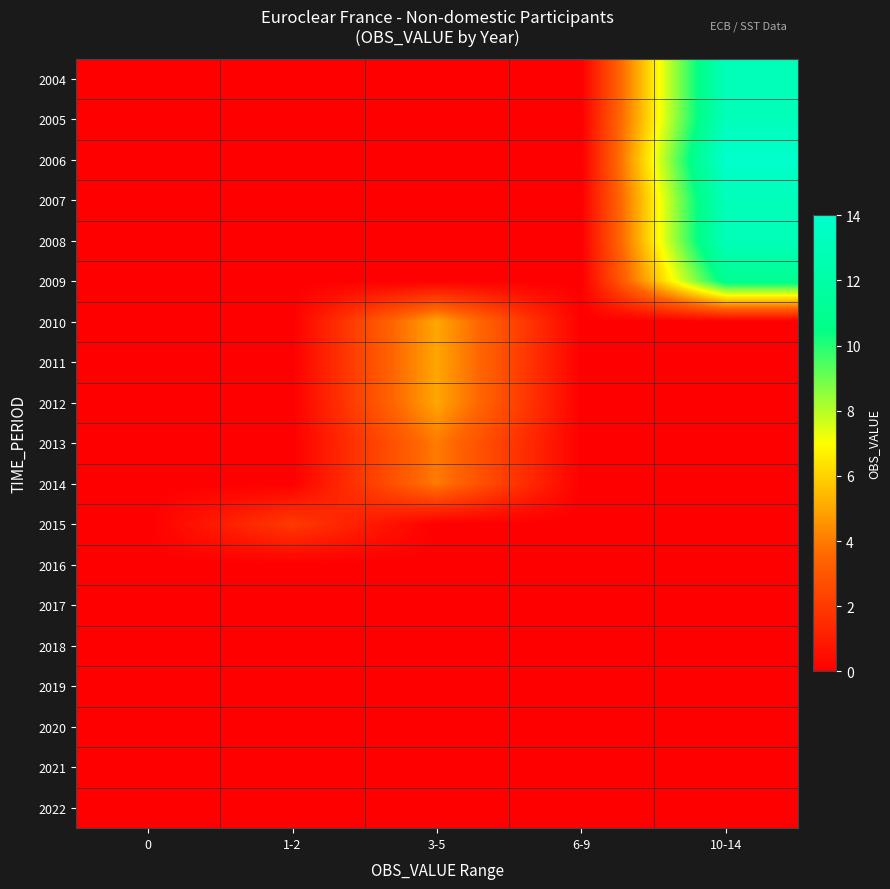

Between 10-14 and 1-2, which is larger?

10-14